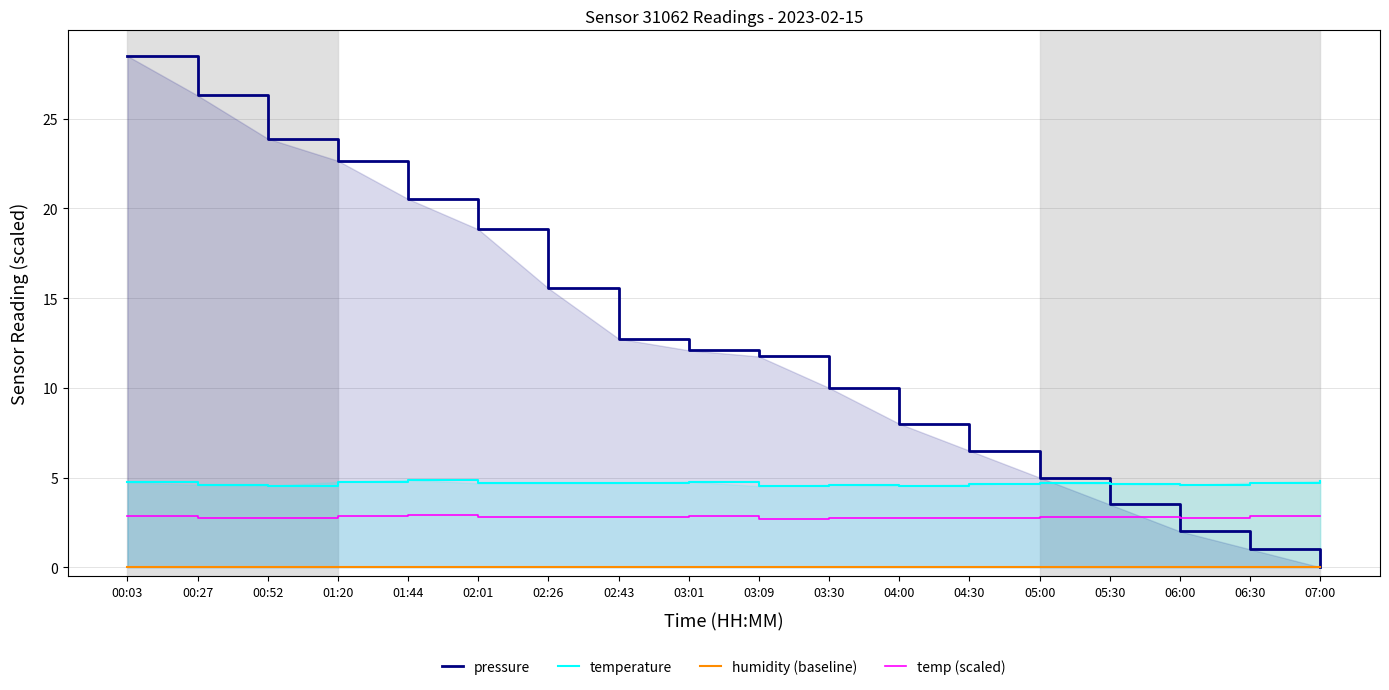

Is the value of temperature at 02:43 greater than the value of humidity (baseline) at 06:00?

Yes